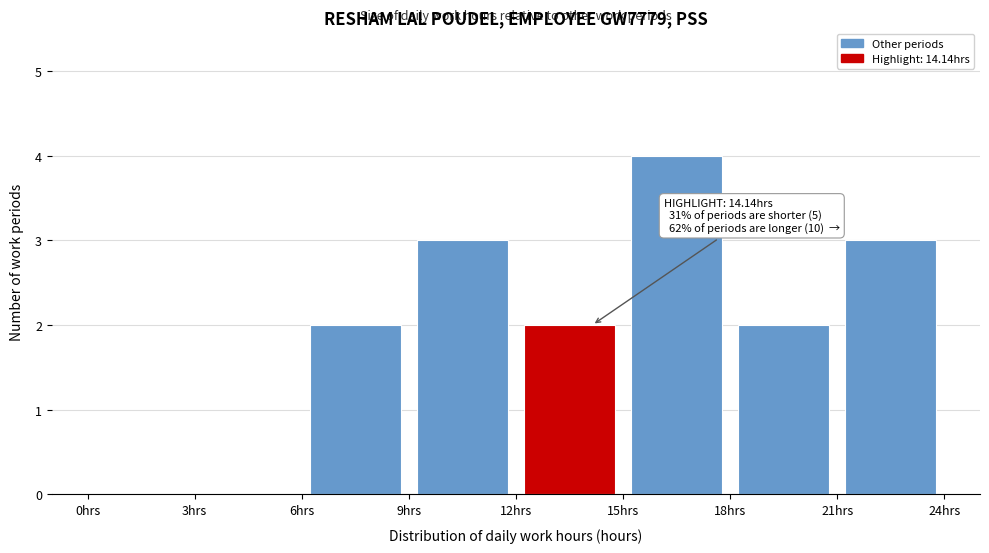

Which range on the x-axis has the tallest bar?

15 to 18